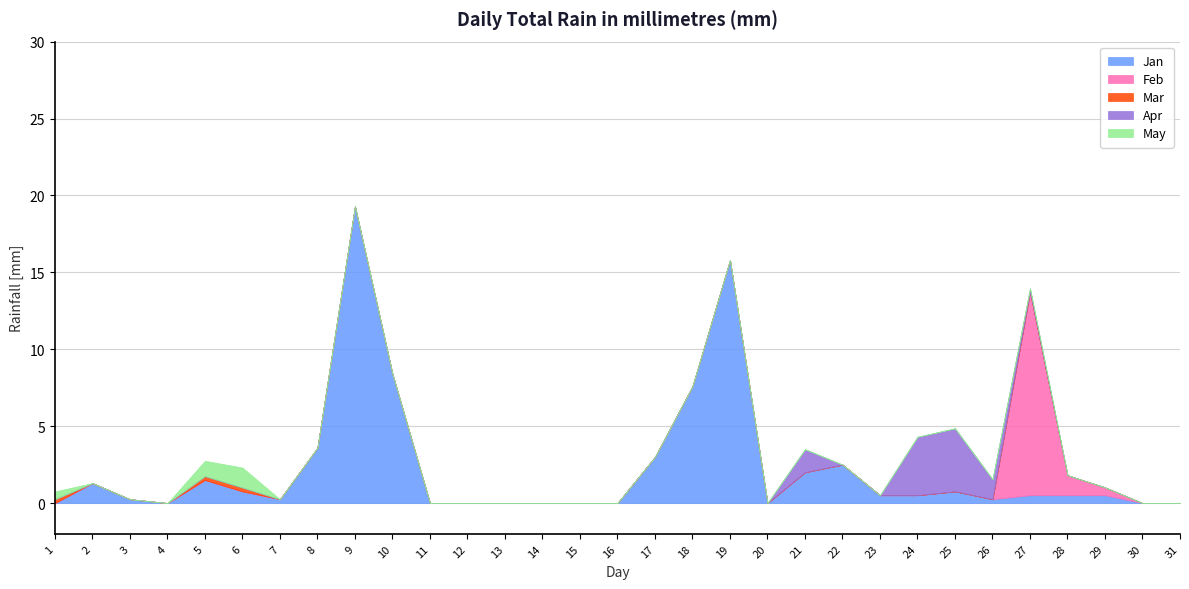

Which category has the lowest value in the Feb series?

1